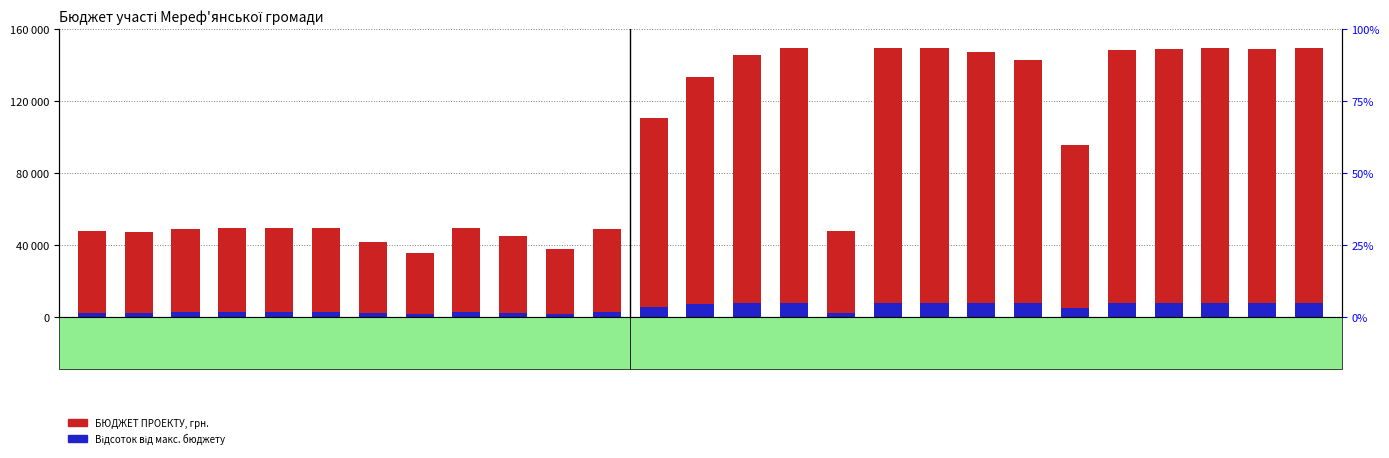

What is the lowest value of the БЮДЖЕТ ПРОЕКТУ, грн. series?

35680.0